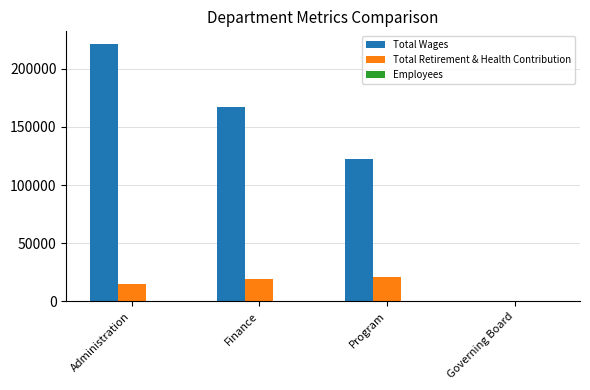

The Total Wages series shows 136008 at Administration. True or false?

False